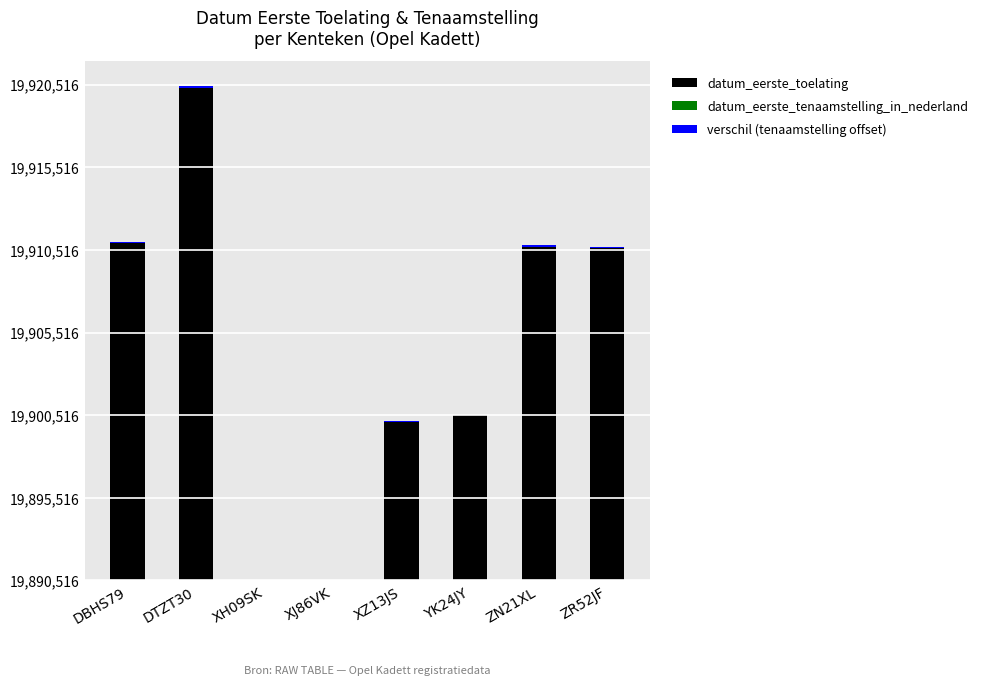

Are the bars horizontal?

No